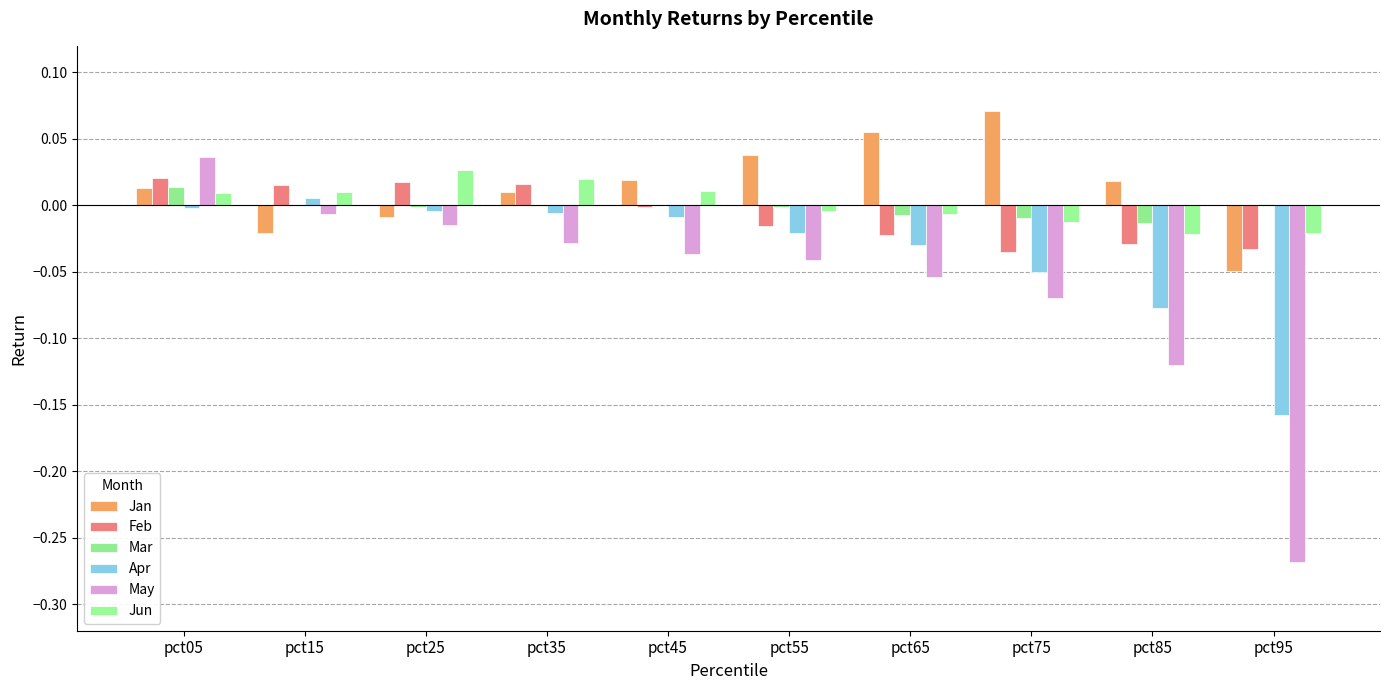

List the series in order of their peak value, highest first.

Jan, May, Jun, Feb, Mar, Apr